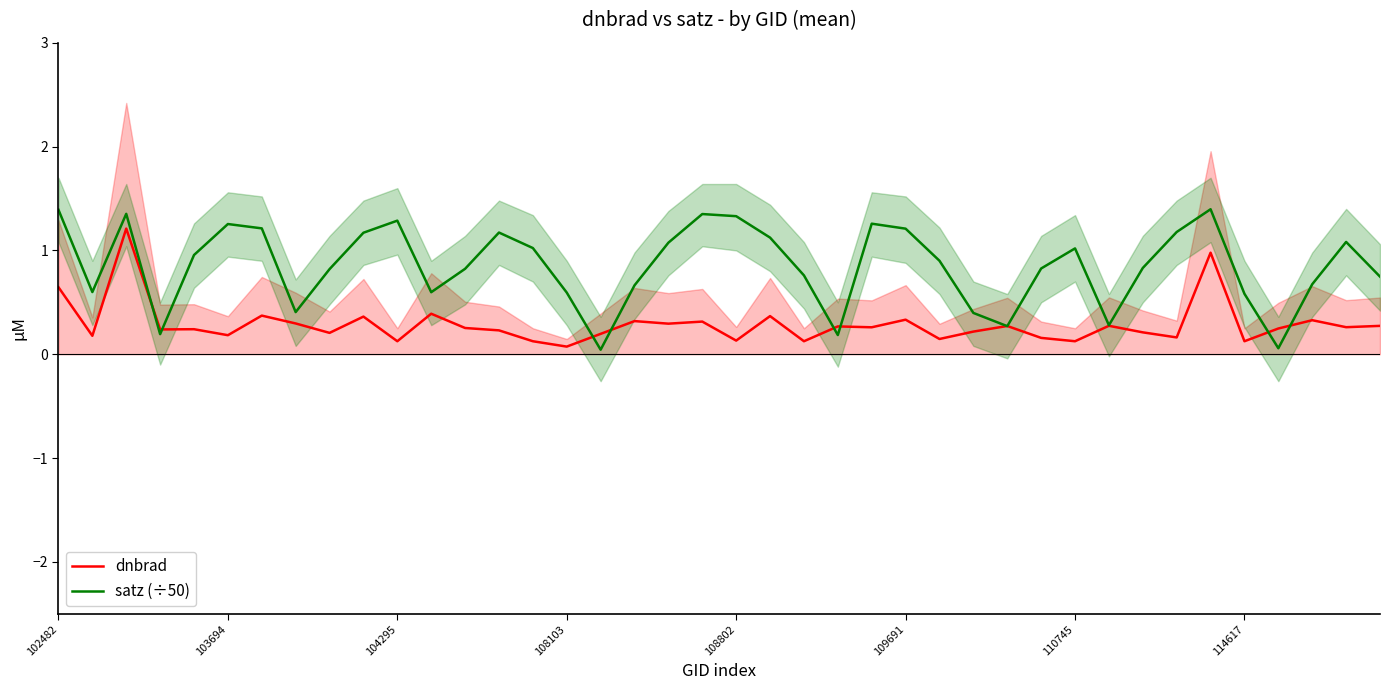

At 17, list the series in order from smallest to largest.

dnbrad, satz (÷50)